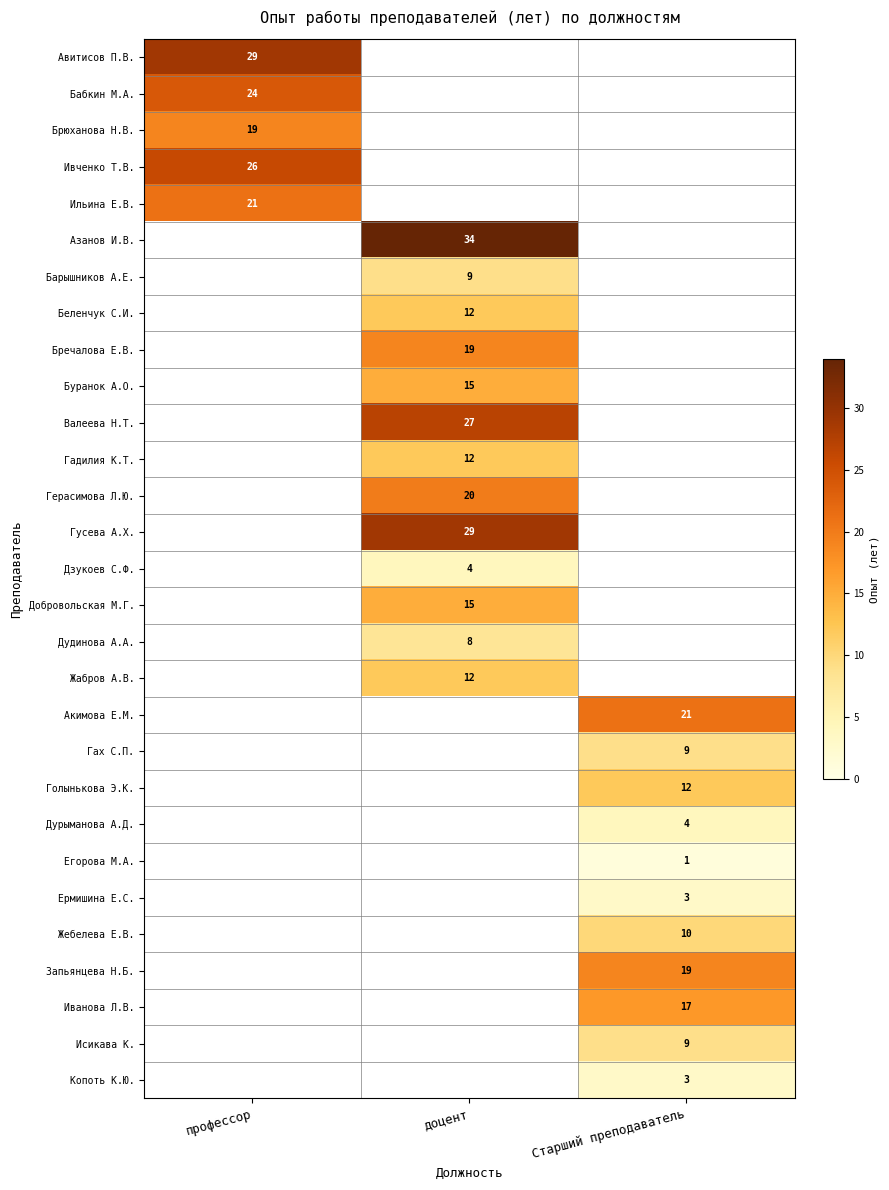

Is it true that Барышников А.Е. equals 15 at доцент?

False